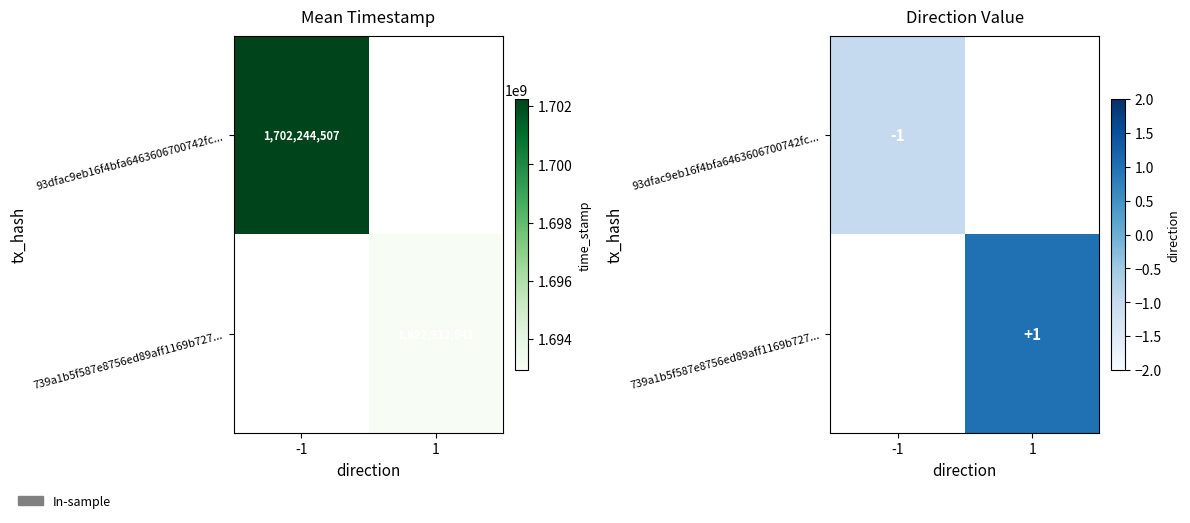

List the labels in order of 739a1b5f587e8756ed89aff1169b727... value, largest first.

-1, 1